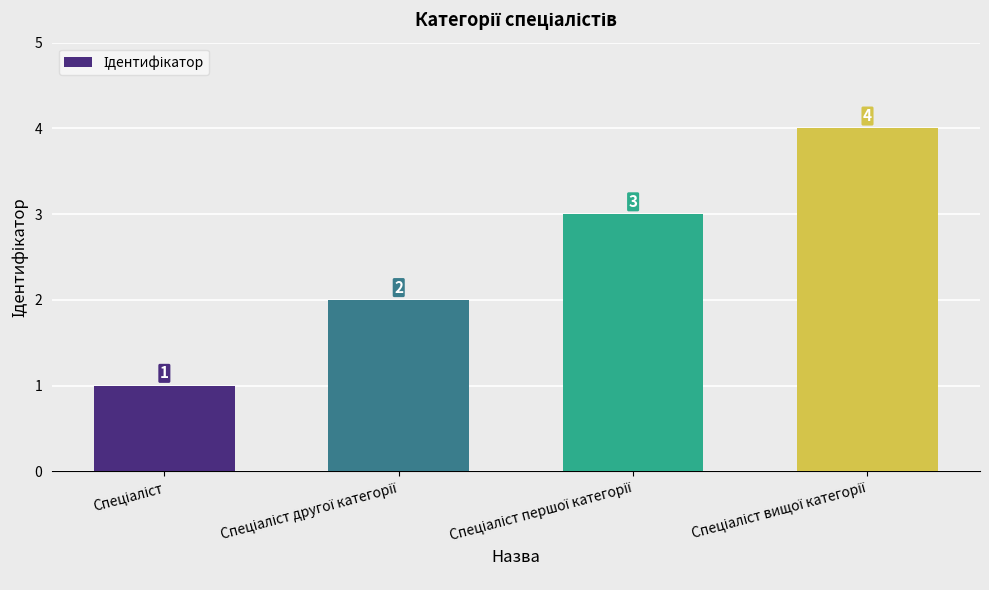

What is the sum of all values?

10